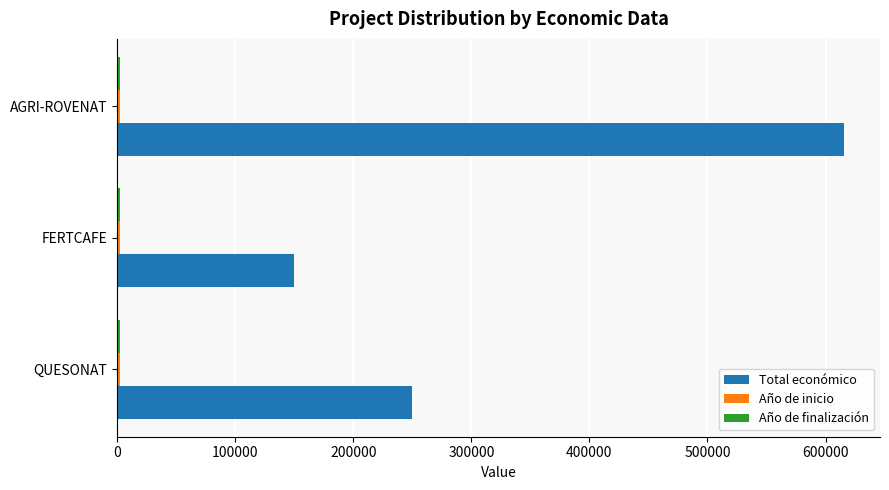

What is the difference between the maximum and second lowest values in the Total económico series?

365375